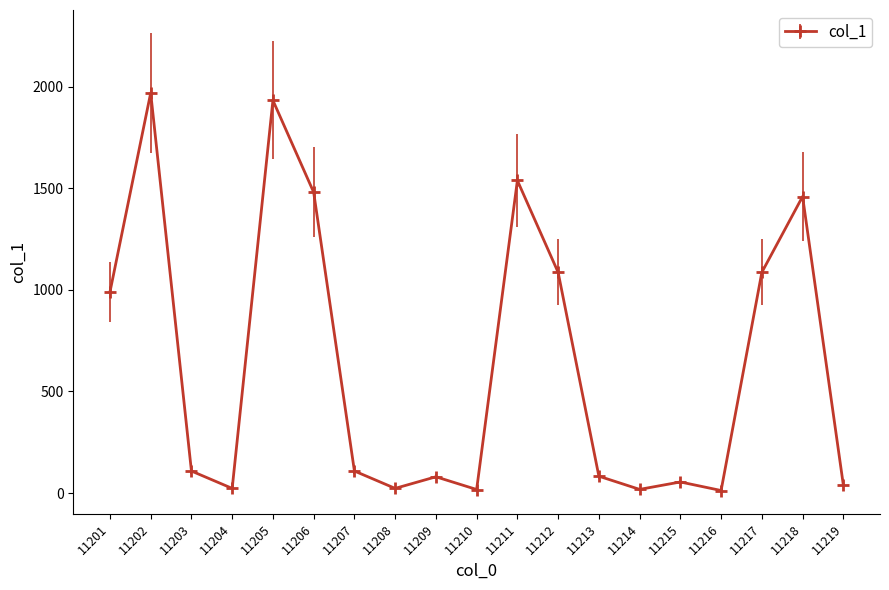

What is the average value?

637.2